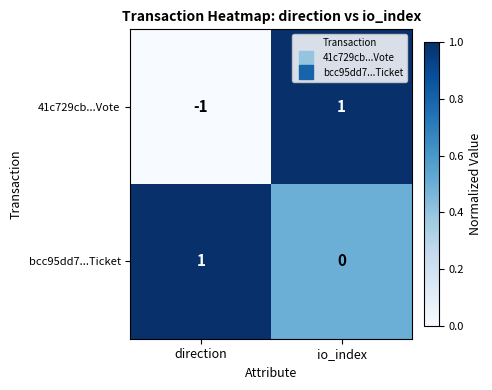

At which category is the sum across all series the highest?

io_index